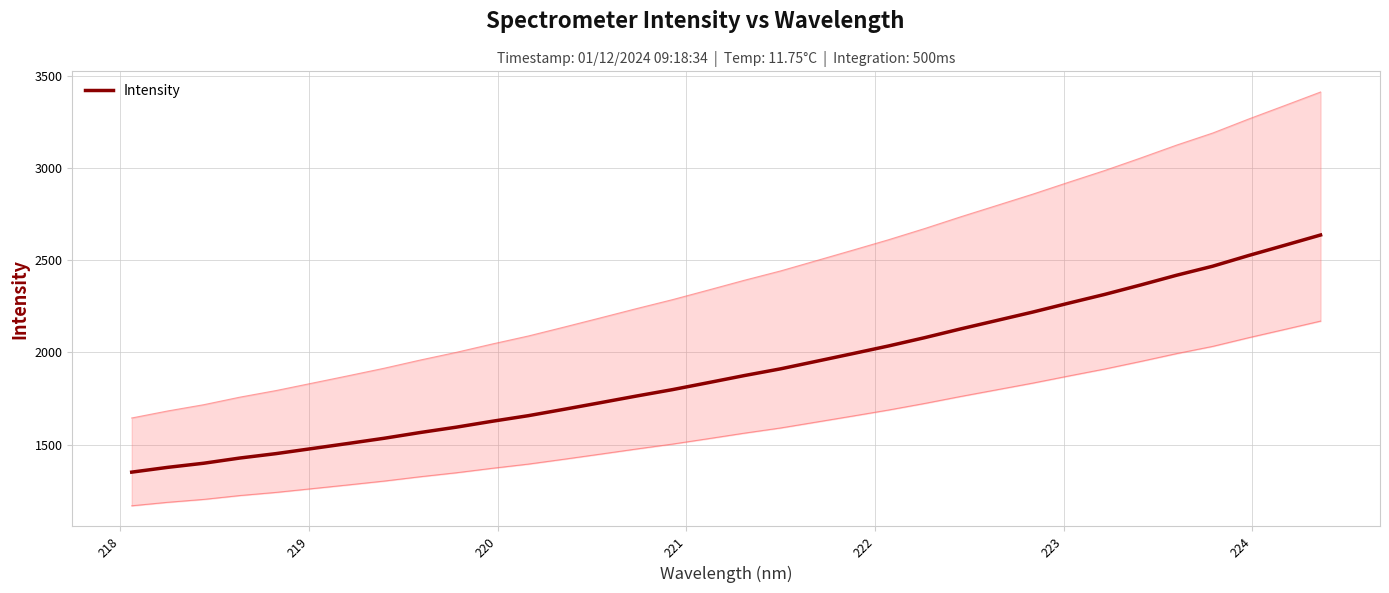

What is the minimum value for Intensity?

1351.8